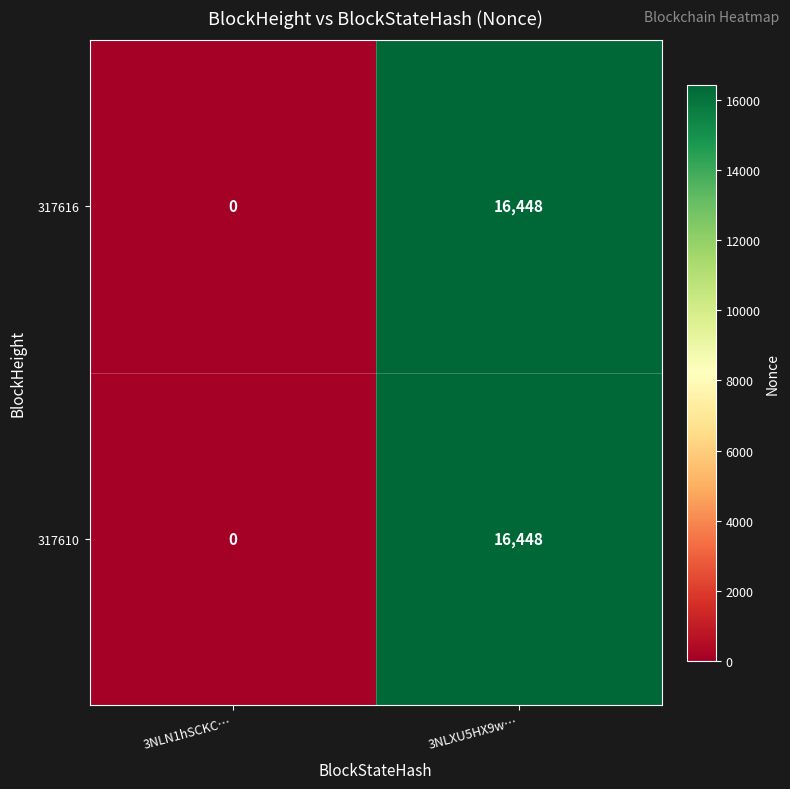

True or false: 317616 has a value of 16448 at 3NLXU5HX9w….

True